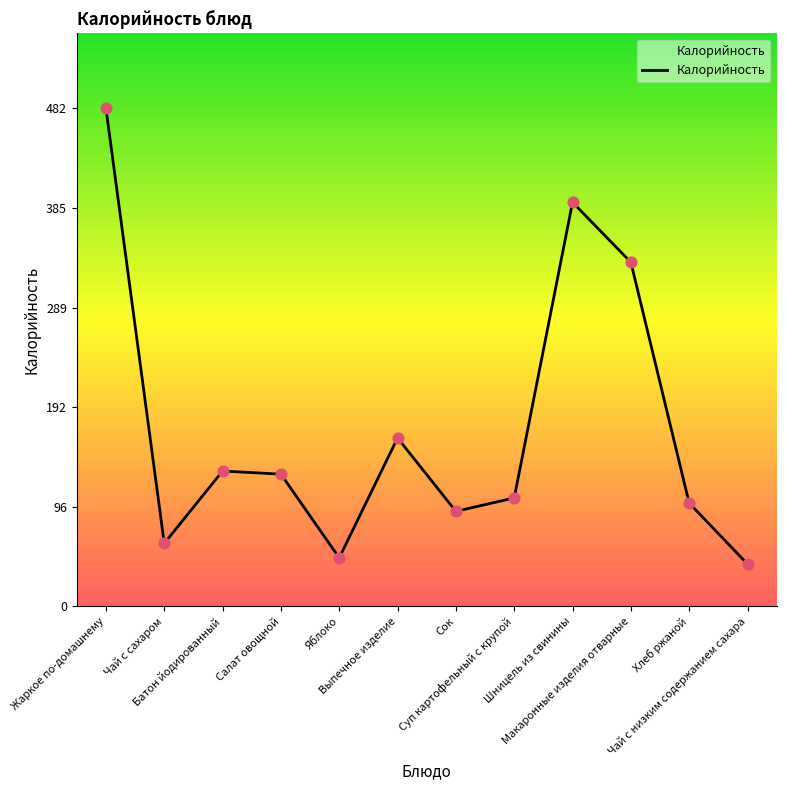

What is the change in value from Сок to Шницель из свинины?

+299